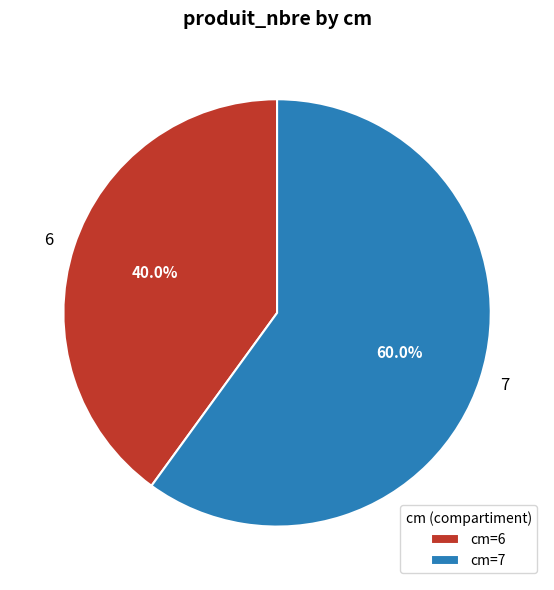

True or false: 7 accounts for 72% of the total.

False